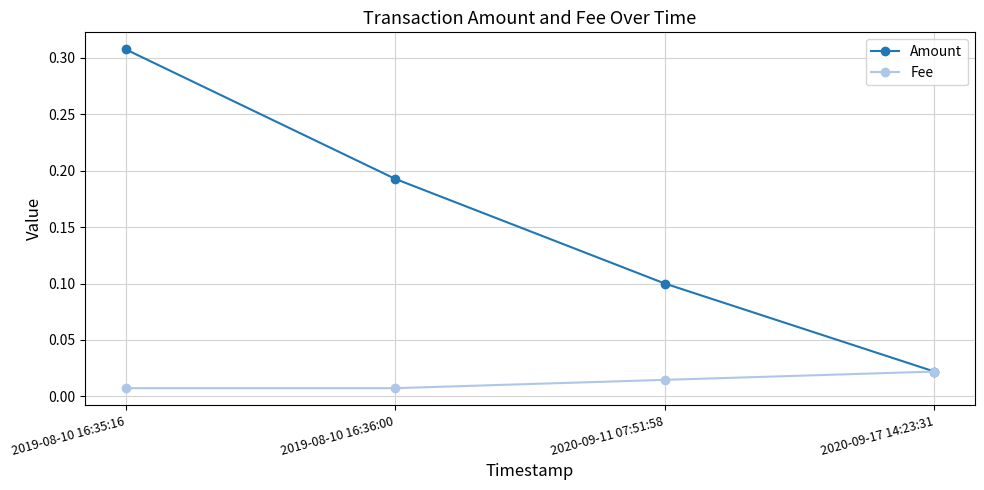

Count the number of categories in the chart.

4